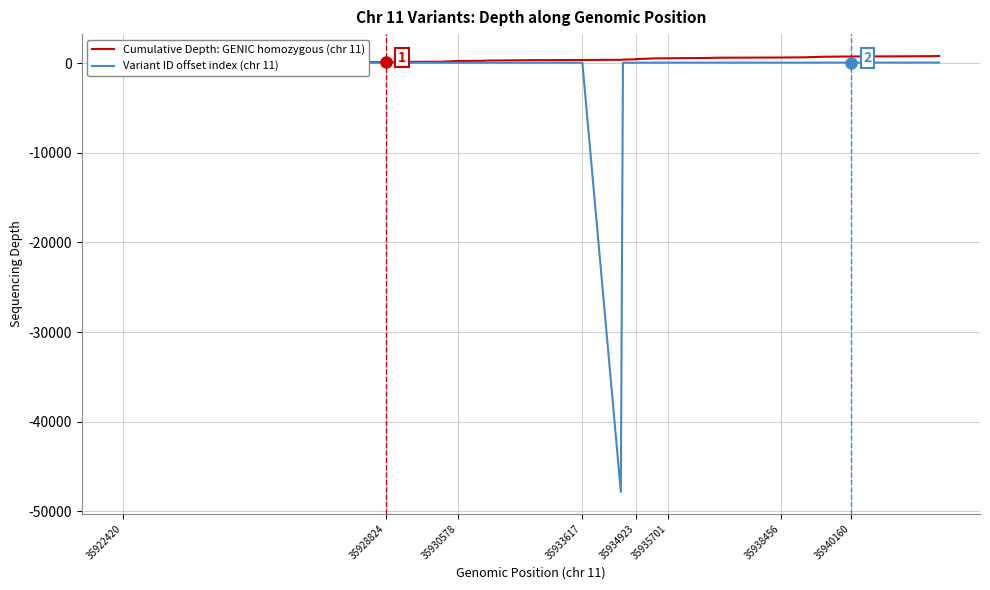

List the series in order of their overall mean, highest first.

Cumulative Depth: GENIC homozygous (chr 11), Variant ID offset index (chr 11)